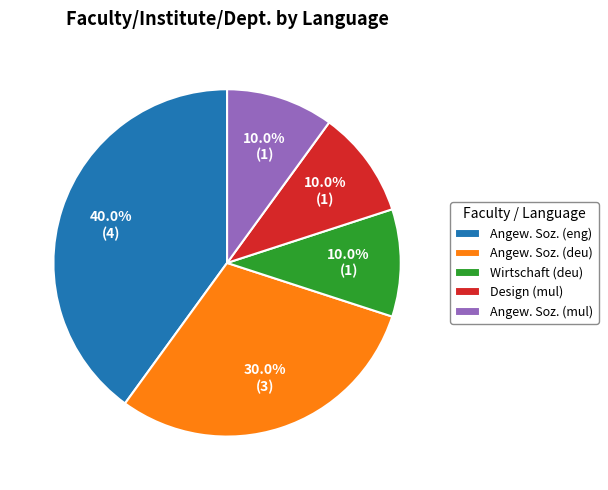

What portion of the pie excludes Wirtschaft (deu)?

90.0%